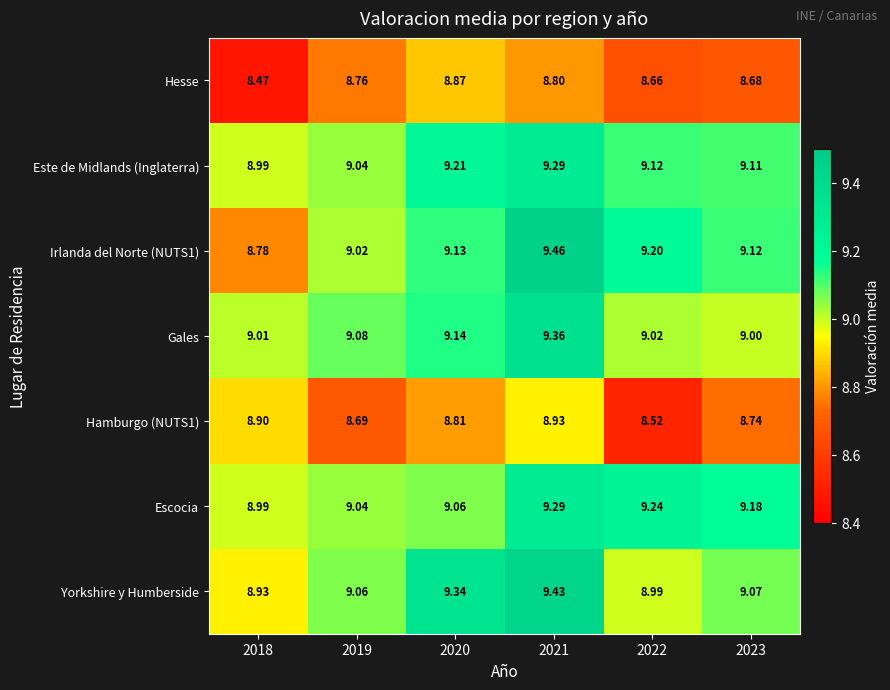

Which series changed the most between 2020 and 2023?

Yorkshire y Humberside